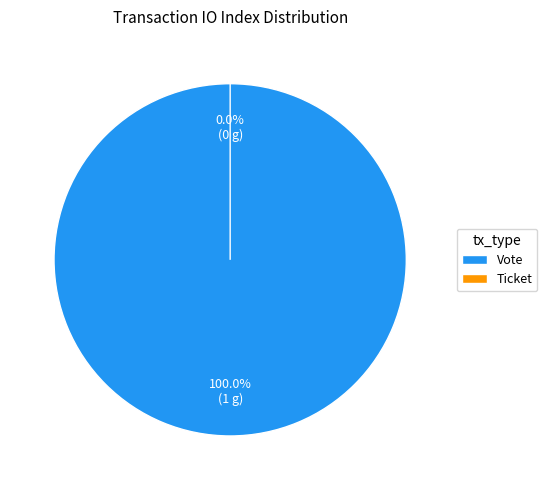

What is the change in value from Vote to Ticket?

-1